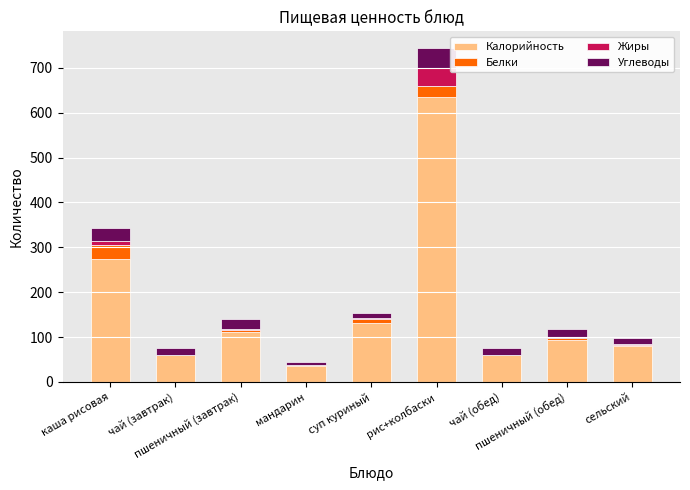

What is the maximum value for Калорийность?

636